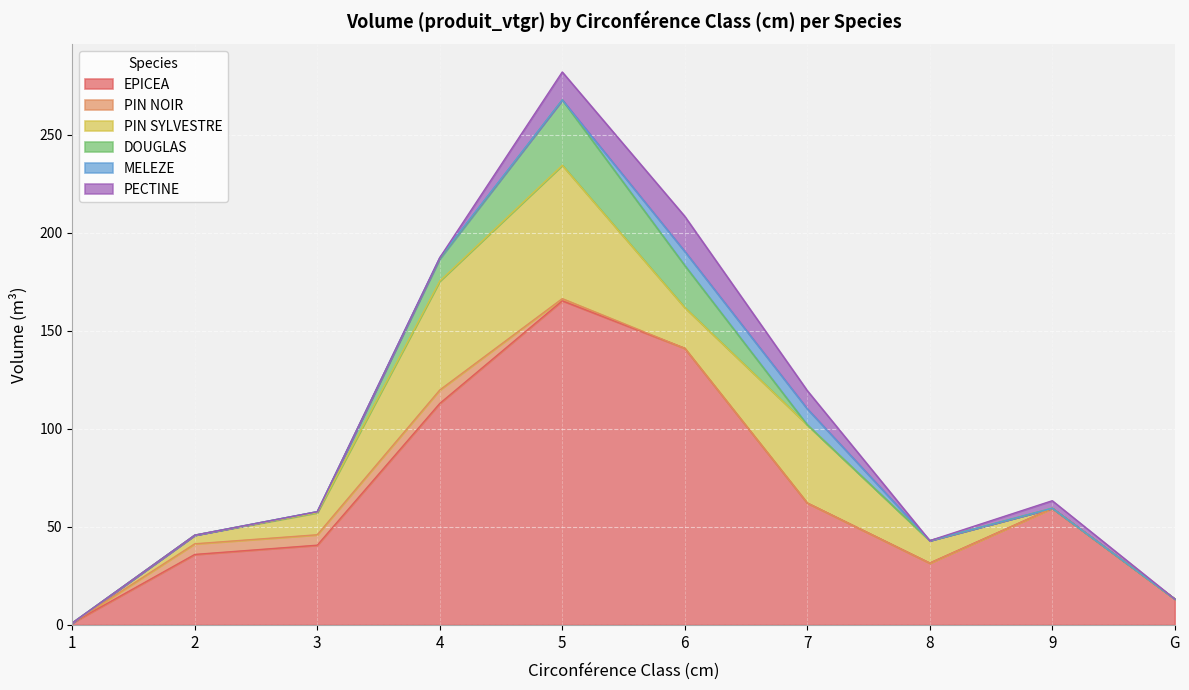

How many data points does each series have?

10